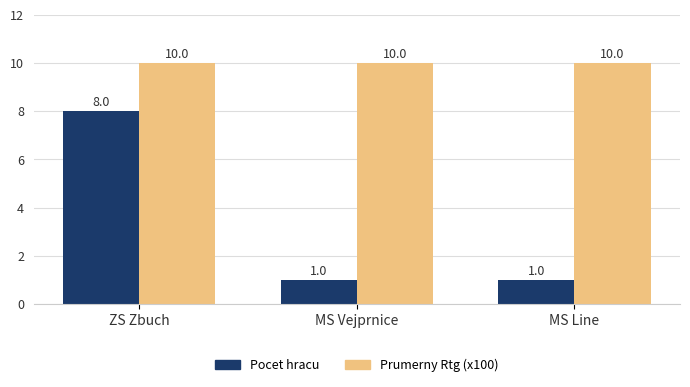

Reading right to left, extract all data points from this chart.

Pocet hracu: MS Line=1	MS Vejprnice=1	ZS Zbuch=8
Prumerny Rtg (x100): MS Line=10	MS Vejprnice=10	ZS Zbuch=10